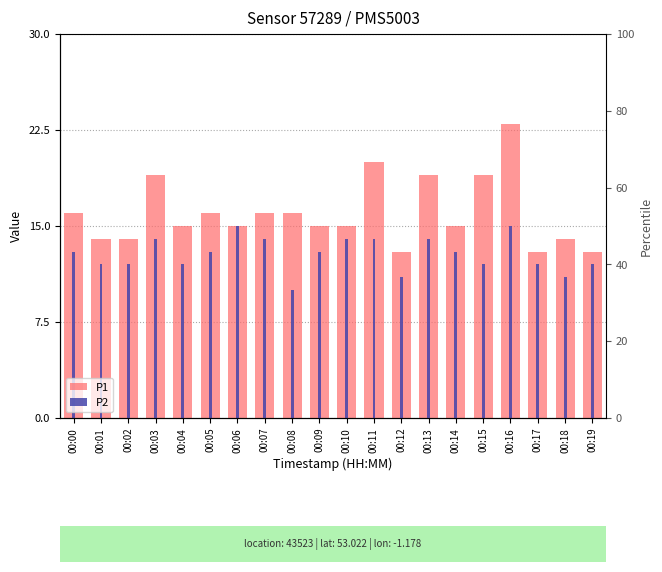

At 00:14, list the series in order from smallest to largest.

P2, P1